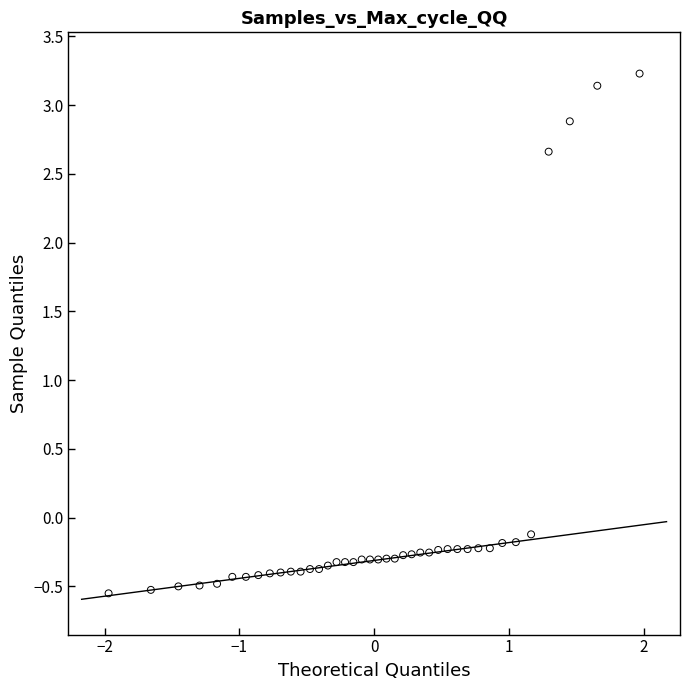

What is the range of Y values (max minus min)?

3.8